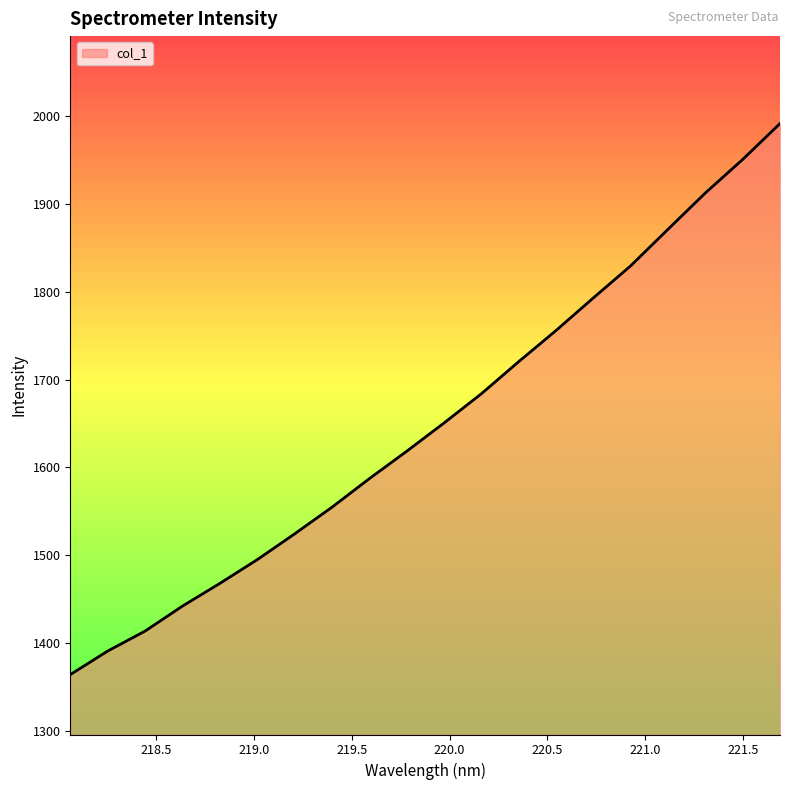

What is the greatest value displayed?

1991.6